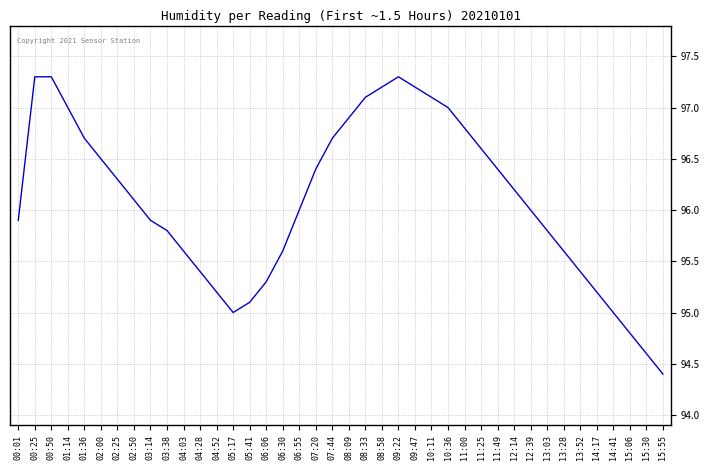

What is the minimum value shown in the chart?

94.4